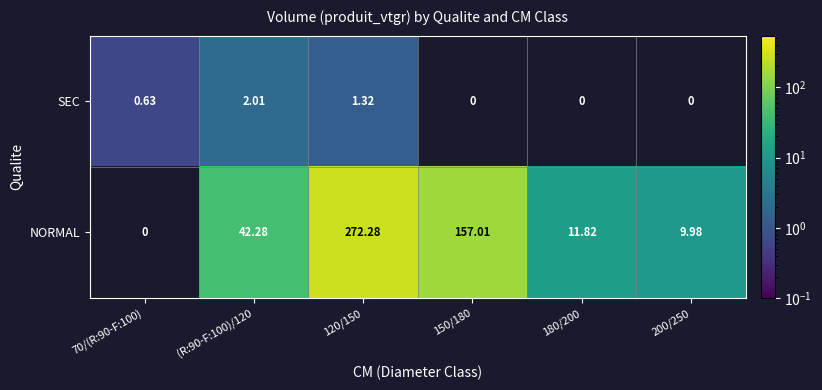

Rank the series at 120/150 from lowest to highest value.

SEC, NORMAL